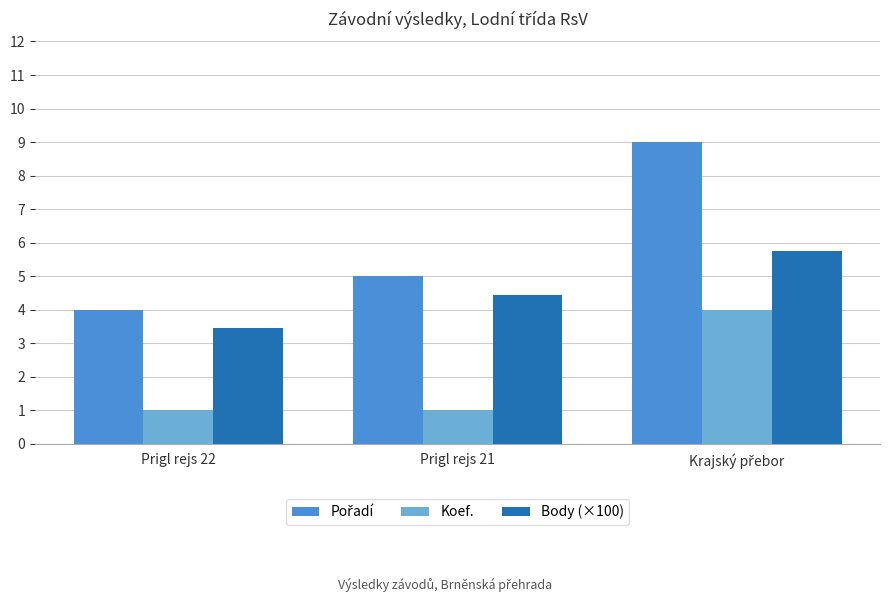

How many Koef. values are between 1 and 4?

3